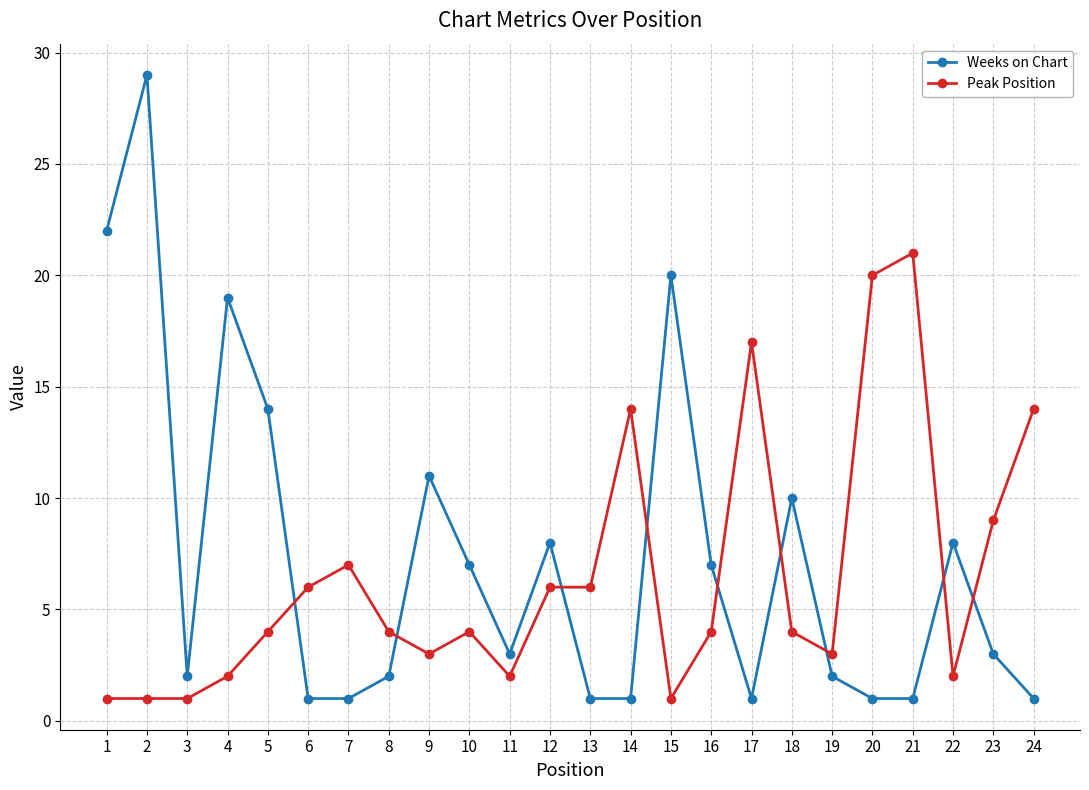

Is it true that Peak Position equals 4 at 14?

False